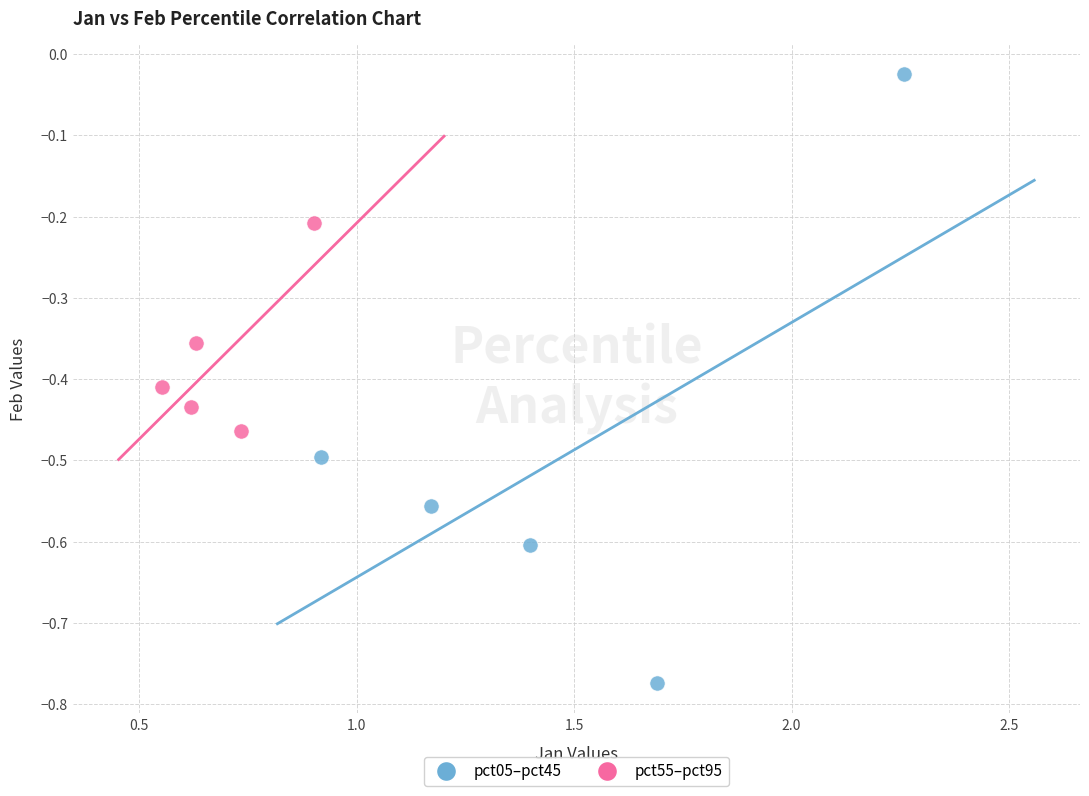

Which series has the largest Y range (max minus min)?

pct05–pct45